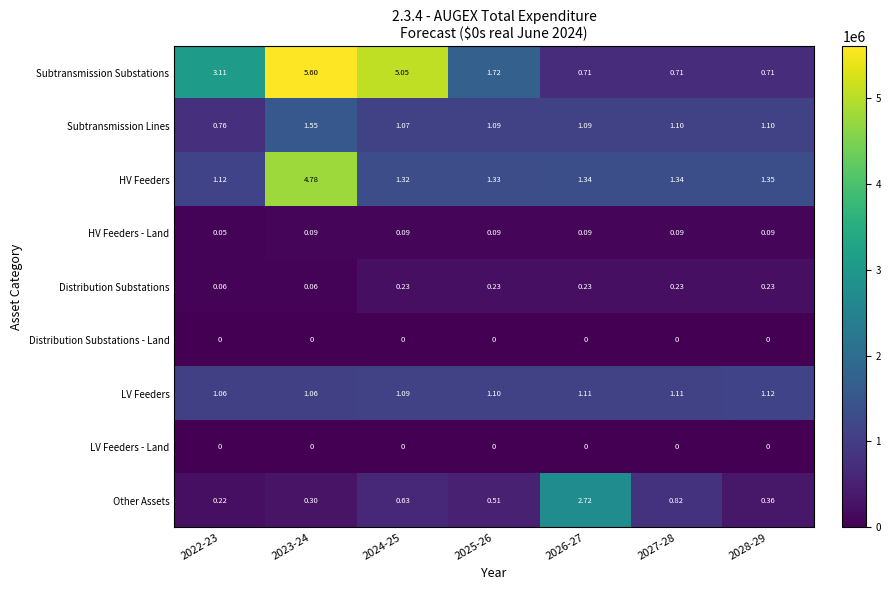

Which series has the largest range (max minus min)?

Subtransmission Substations